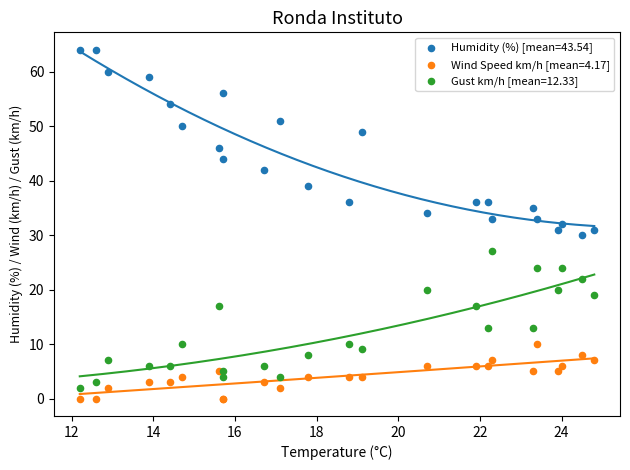

Which series has the widest spread of Y values?

Humidity (%) [mean=43.54]